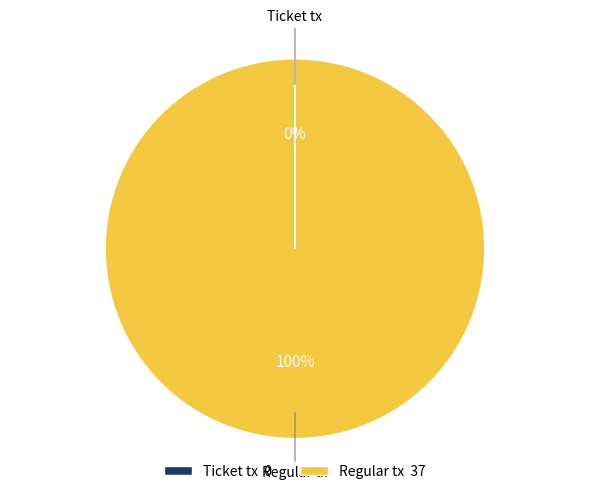

What is the largest slice in the pie chart?

Regular tx